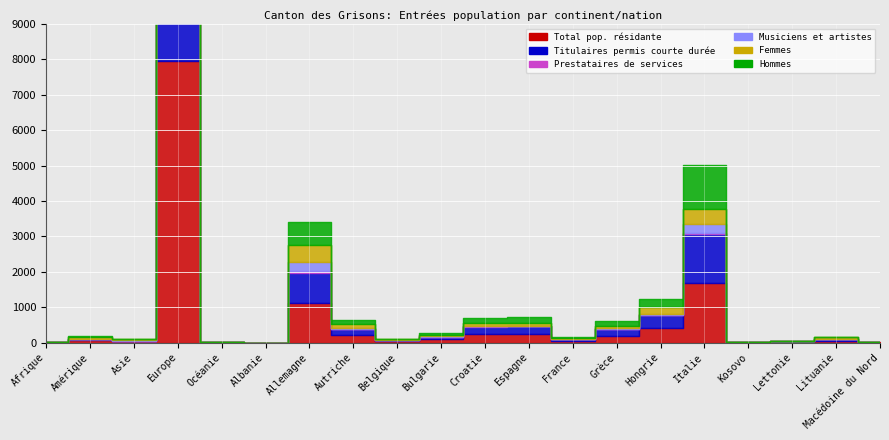

What is the total value across all series at Afrique?

21